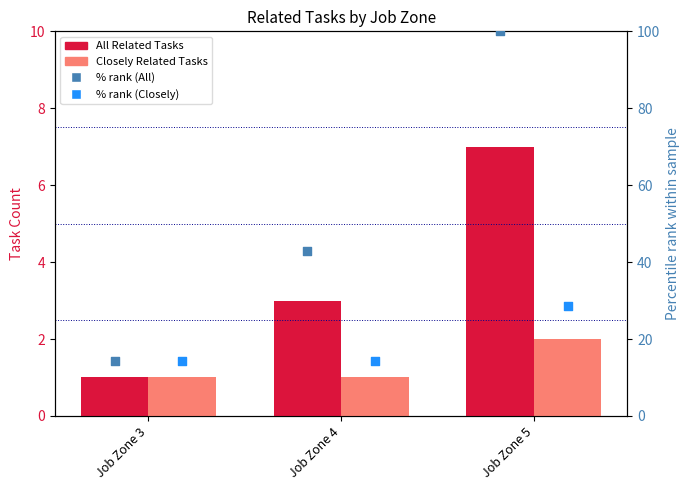

At how many categories does at least one series exceed 42?

2